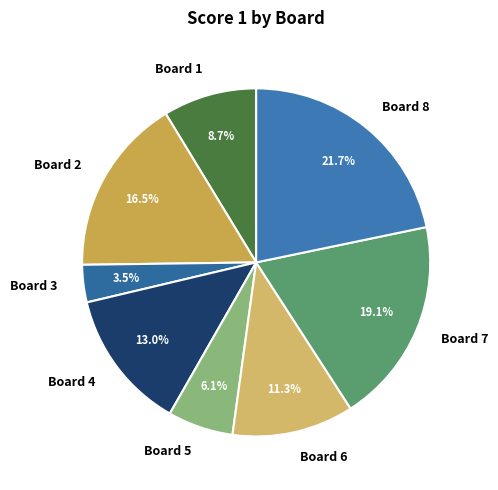

To the nearest percent, what percentage of the pie is Board 8?

22%